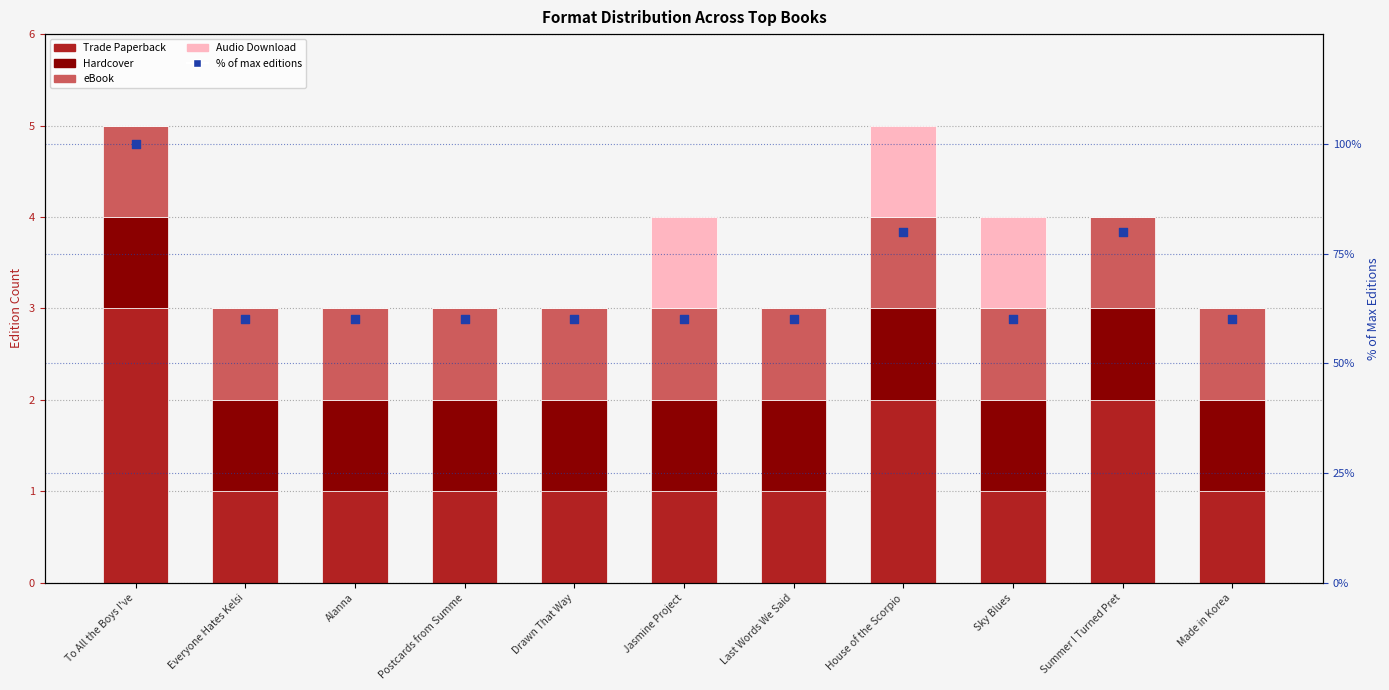

At how many categories does at least one series exceed 37?

11